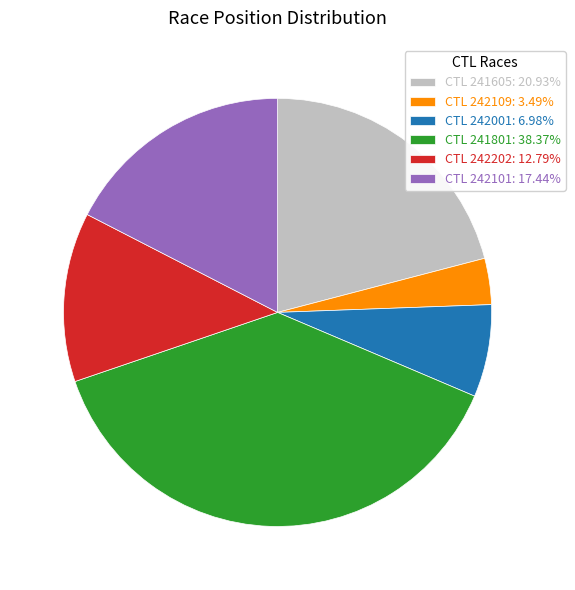

Is the sum of CTL 242202: 12.79% and CTL 241801: 38.37% greater than half?

Yes